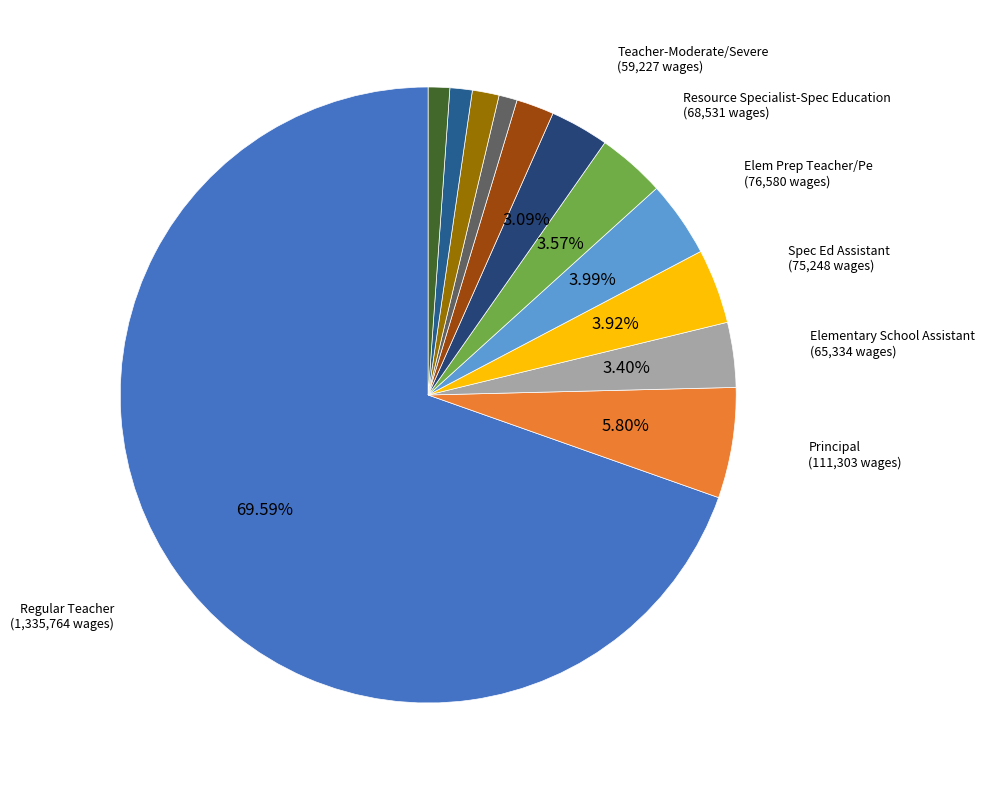

Count the number of slices in the pie.

12